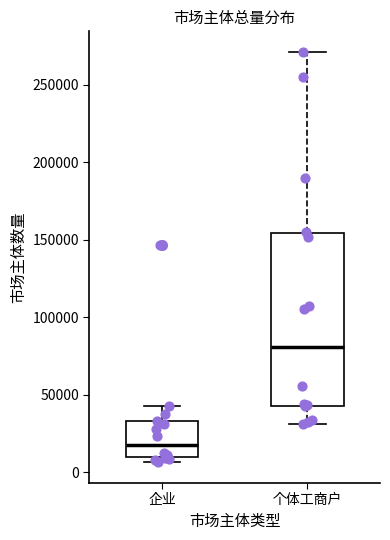

Reading left to right, read every box against the y-axis: the position of its median line, the range the box covers, and the ends of its whiskers. The values are not printed on the chart, so give them approximately, as read against the axis.

企业: median 20000, box 10000 to 35000, whiskers 5000 to 45000
个体工商户: median 80000, box 45000 to 155000, whiskers 30000 to 270000